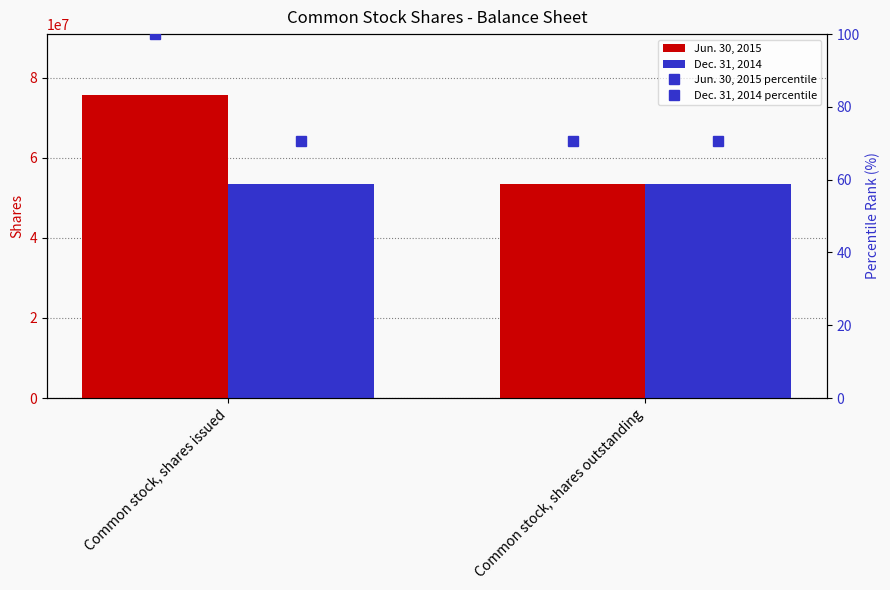

Rank the series by their maximum value, from lowest to highest.

Dec. 31, 2014 percentile, Jun. 30, 2015 percentile, Dec. 31, 2014, Jun. 30, 2015